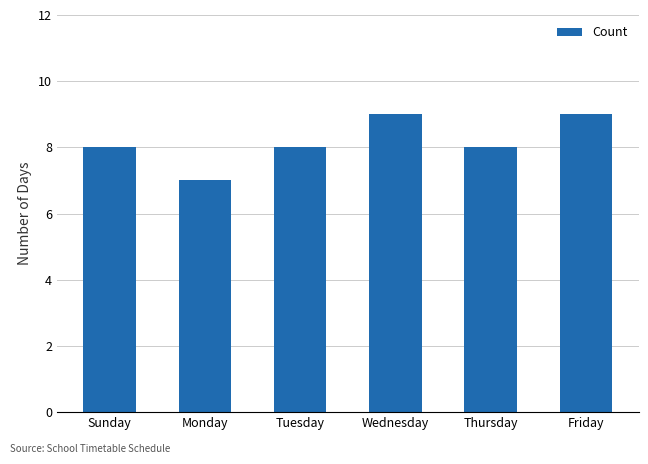

Does the chart contain any negative values?

No